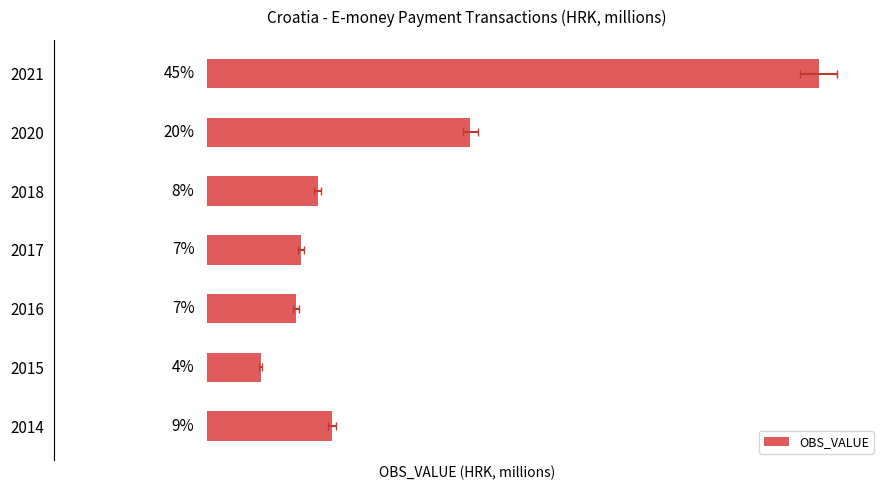

How many values are below 421?

3